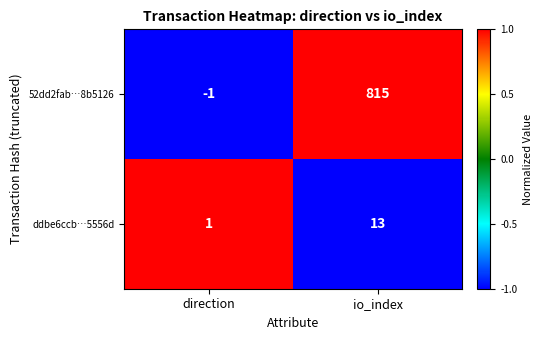

Reading right to left, what are all the values shown in this chart?

52dd2fab…8b5126: 815	-1
ddbe6ccb…5556d: 13	1